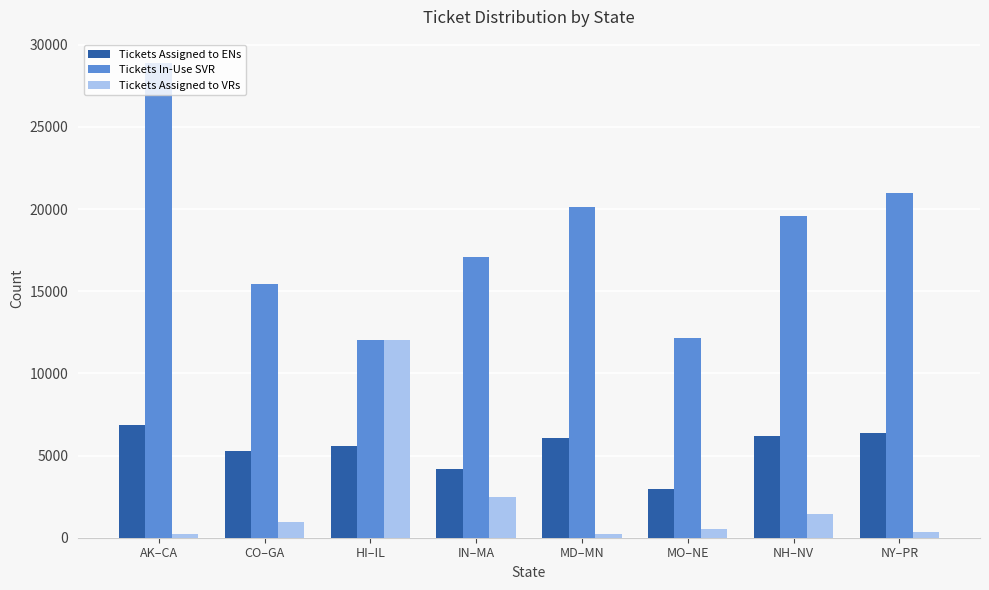

What is the value of the Tickets Assigned to VRs bar at the 5th from the left?

249